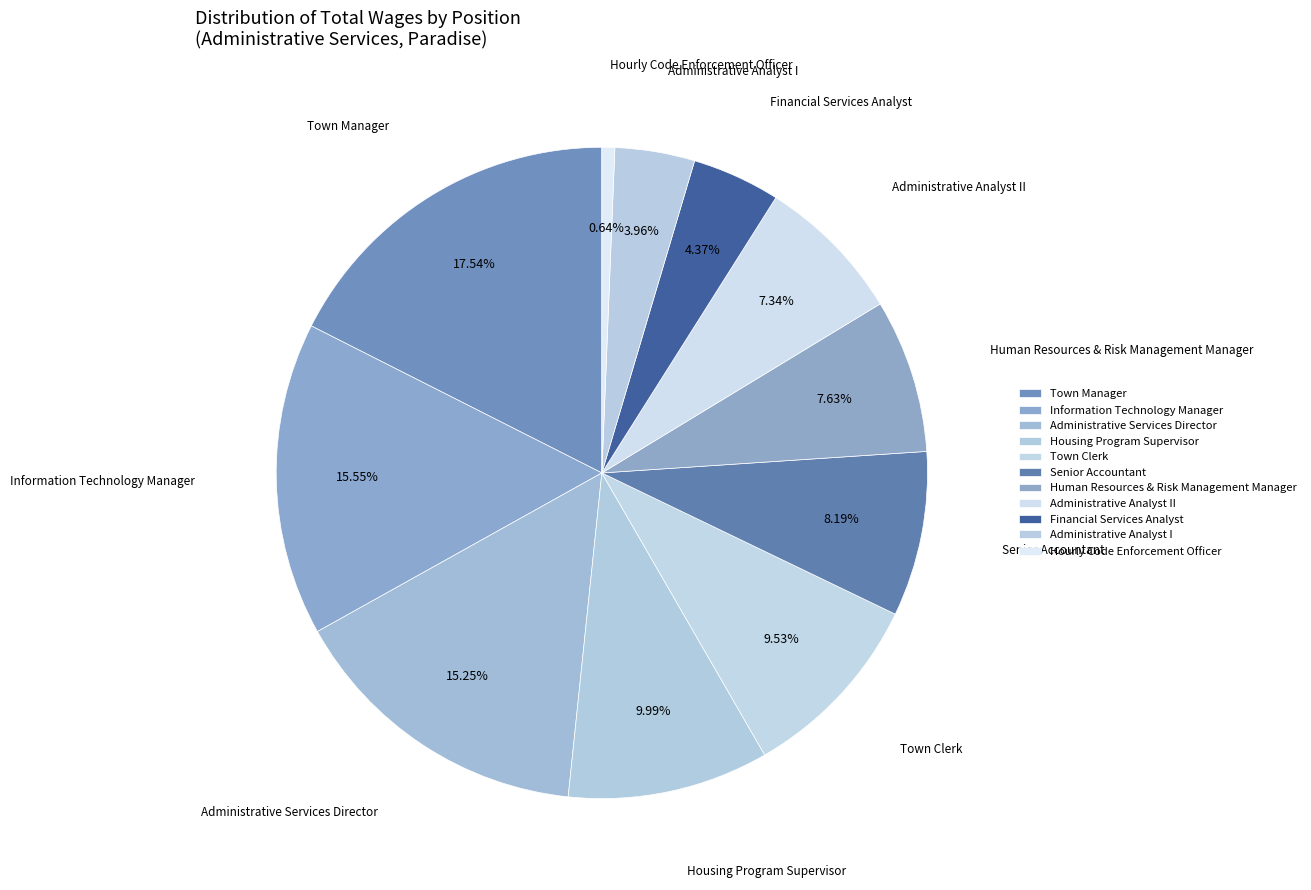

True or false: Town Clerk accounts for 17% of the total.

False